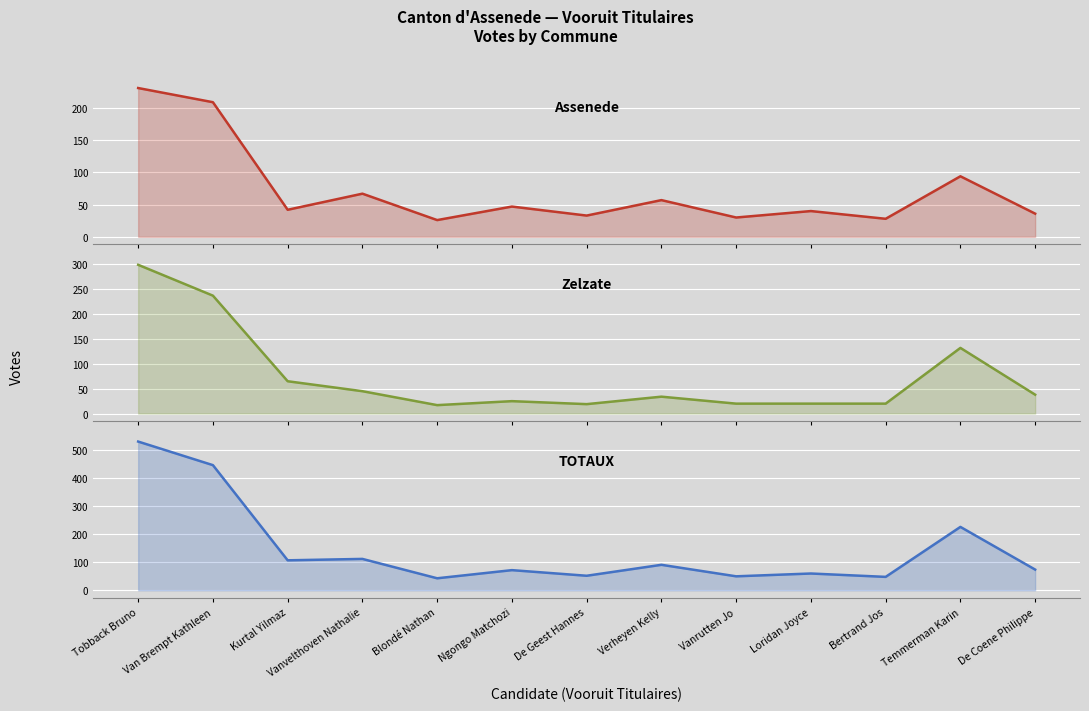

Is the value of Zelzate at Verheyen Kelly greater than the value of Assenede at Tobback Bruno?

No